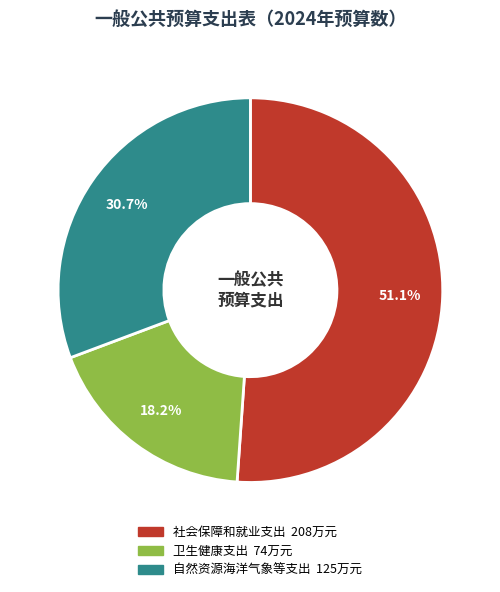

Rank the categories by value from lowest to highest.

卫生健康支出, 自然资源海洋气象等支出, 社会保障和就业支出